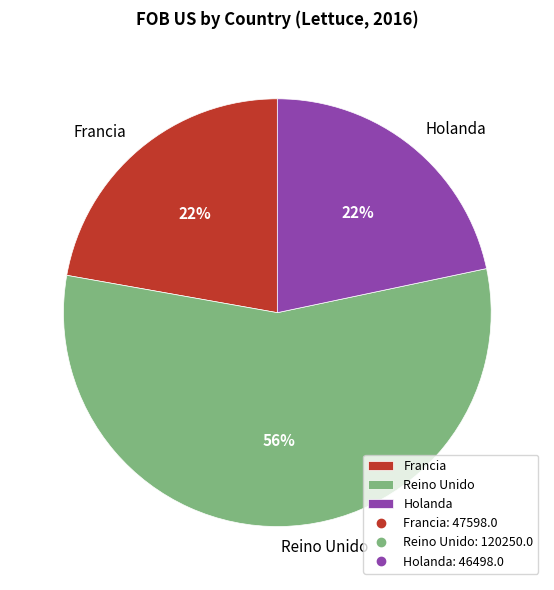

Does Reino Unido represent more than half of the total?

Yes